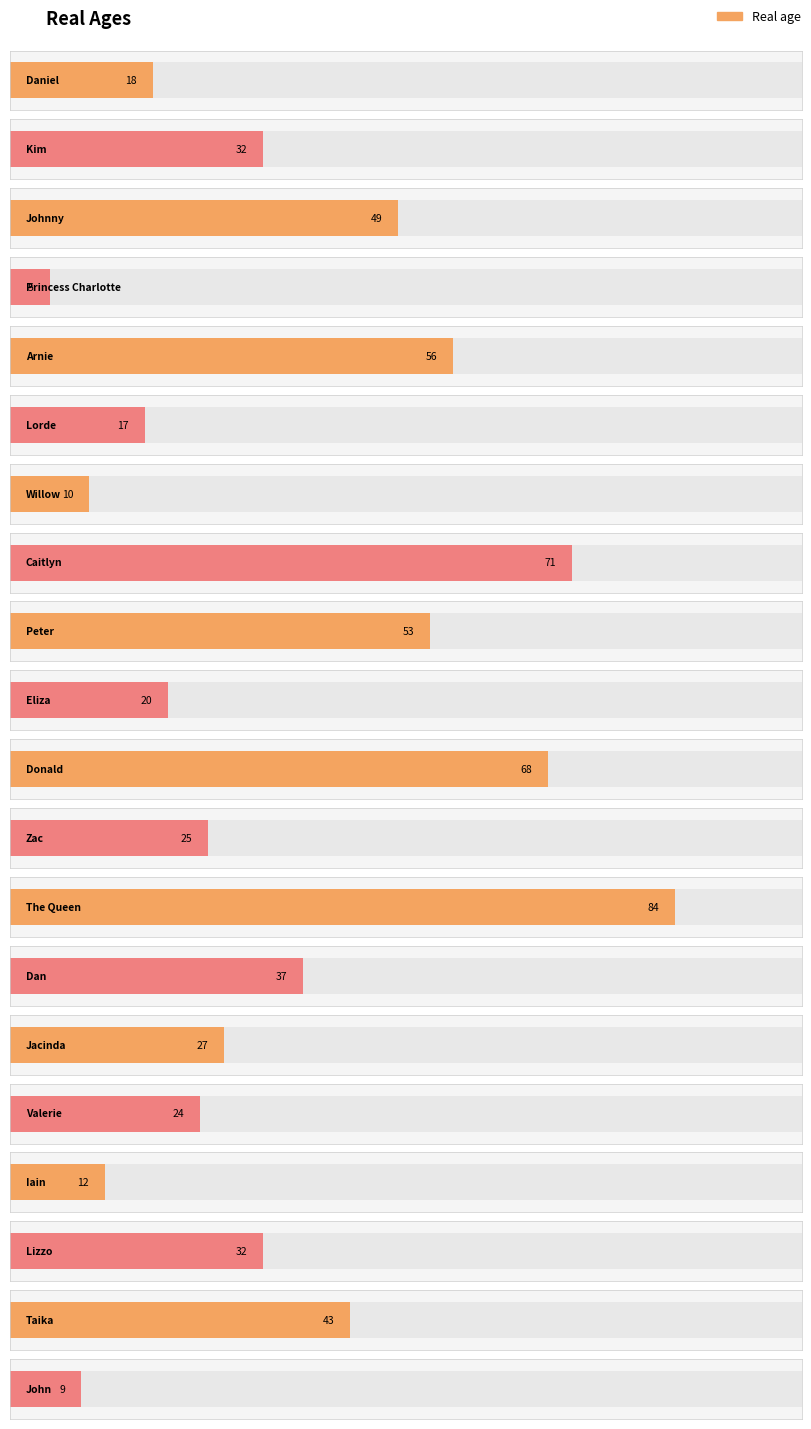

What is the average value?

35